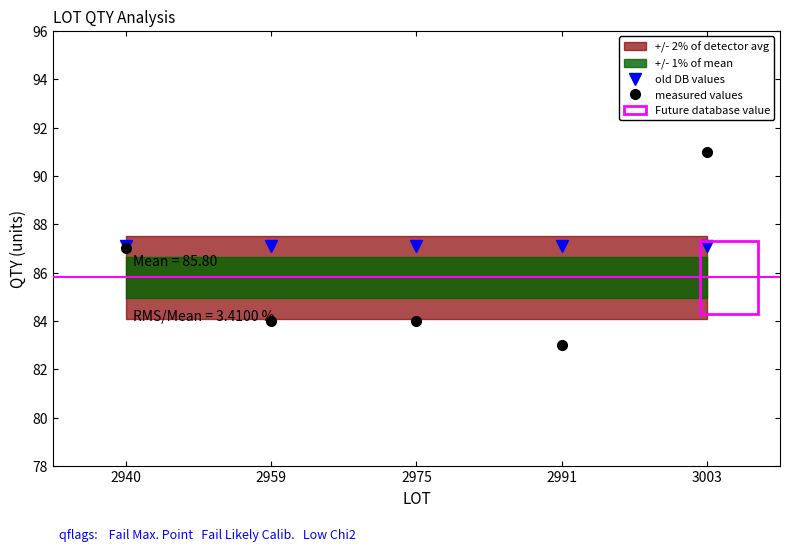

What is the difference between the maximum and second lowest values in the measured values series?

7.0